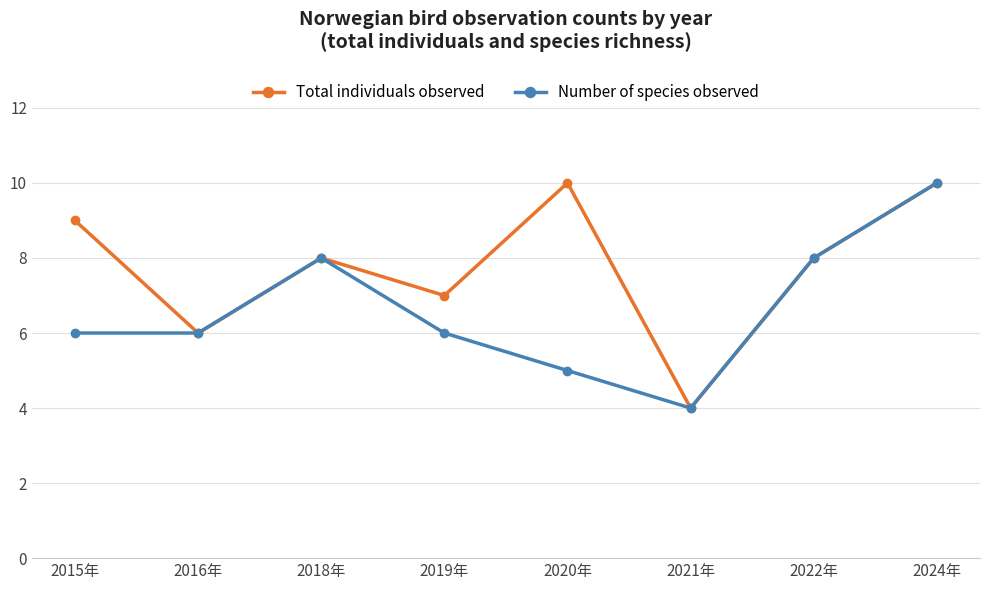

Between 2020年 and 2021年, which series saw the biggest shift?

Total individuals observed